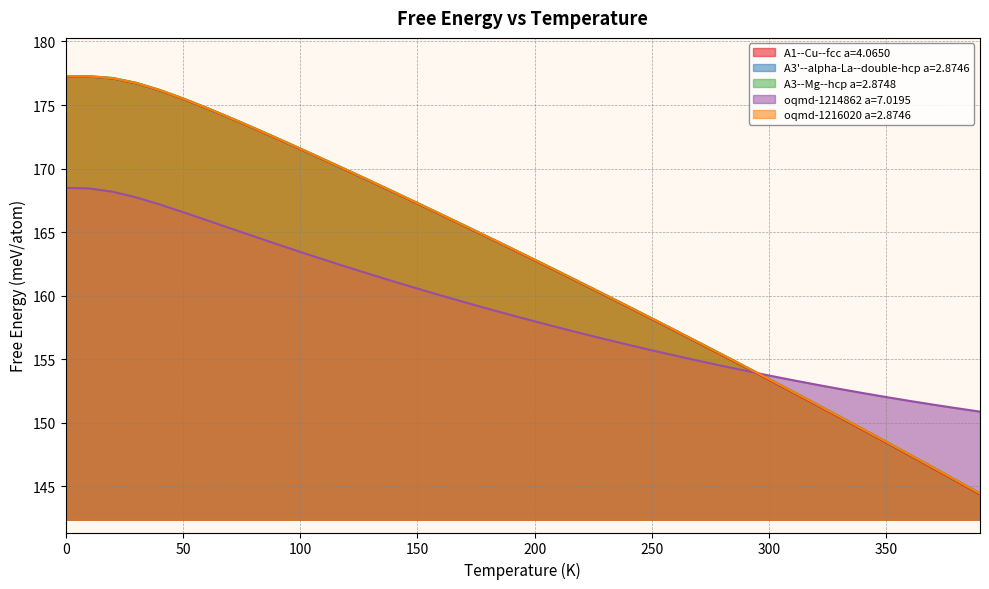

Does the chart display data point markers on the line(s)?

No